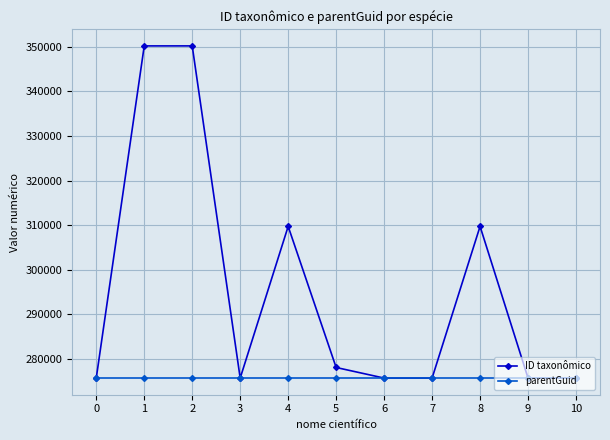

At how many categories does at least one series exceed 283014?

4